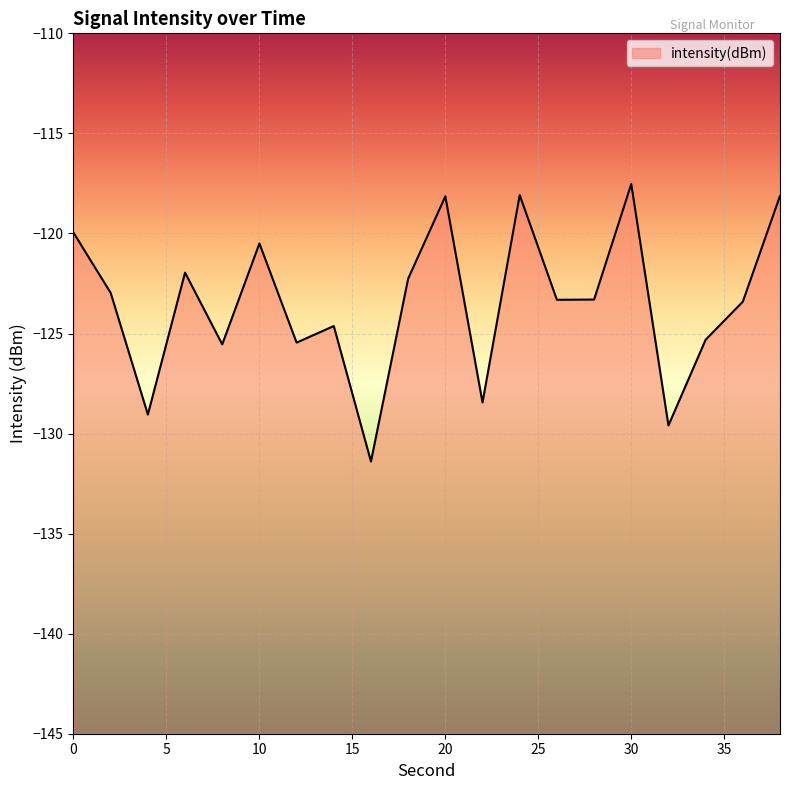

Rank the categories by value from highest to lowest.

30, 24, 38, 20, 0, 10, 6, 18, 2, 28, 26, 36, 14, 34, 12, 8, 22, 4, 32, 16